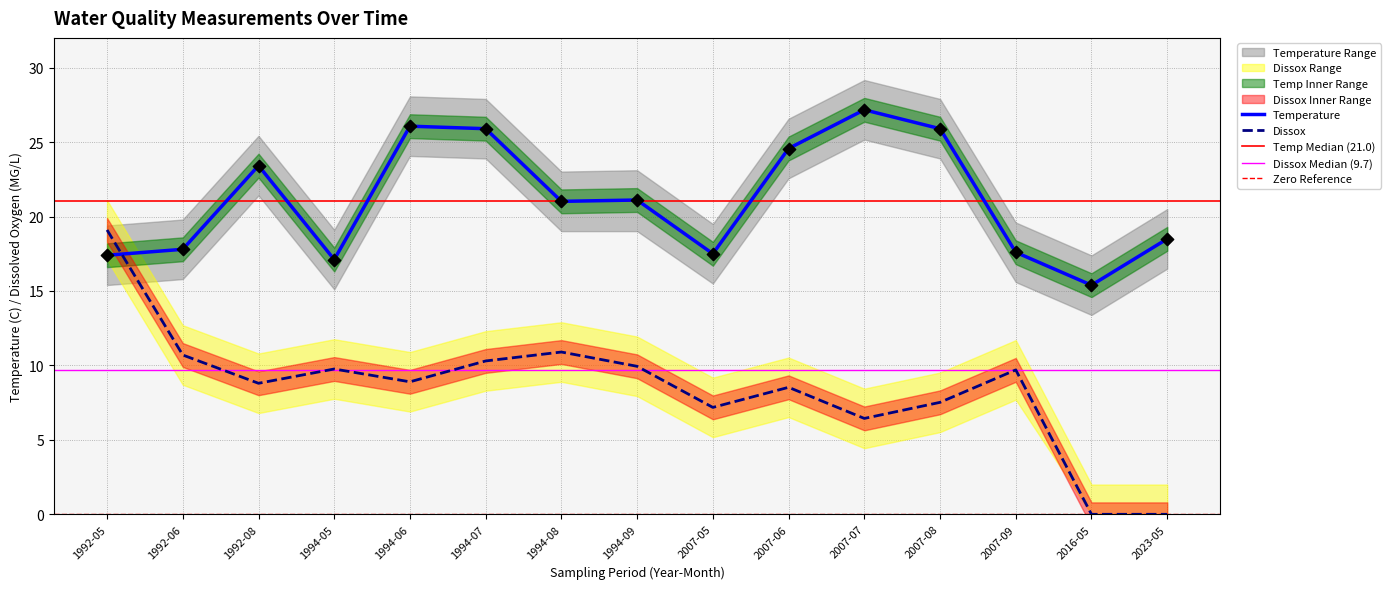

Which series reaches the minimum Y coordinate?

Dissox